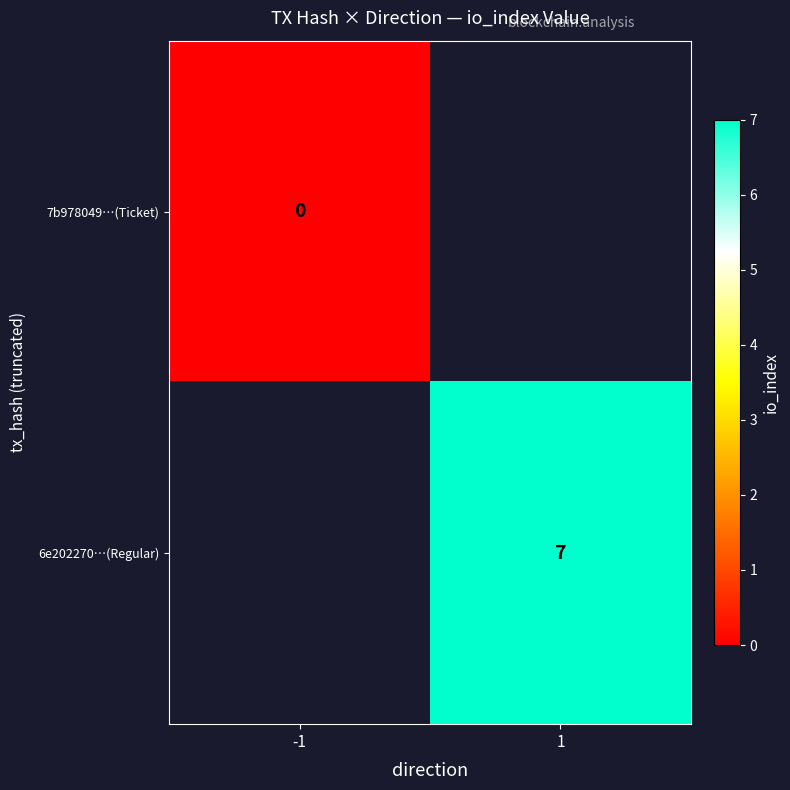

Is it true that 6e202270…(Regular) equals 4 at 1?

False